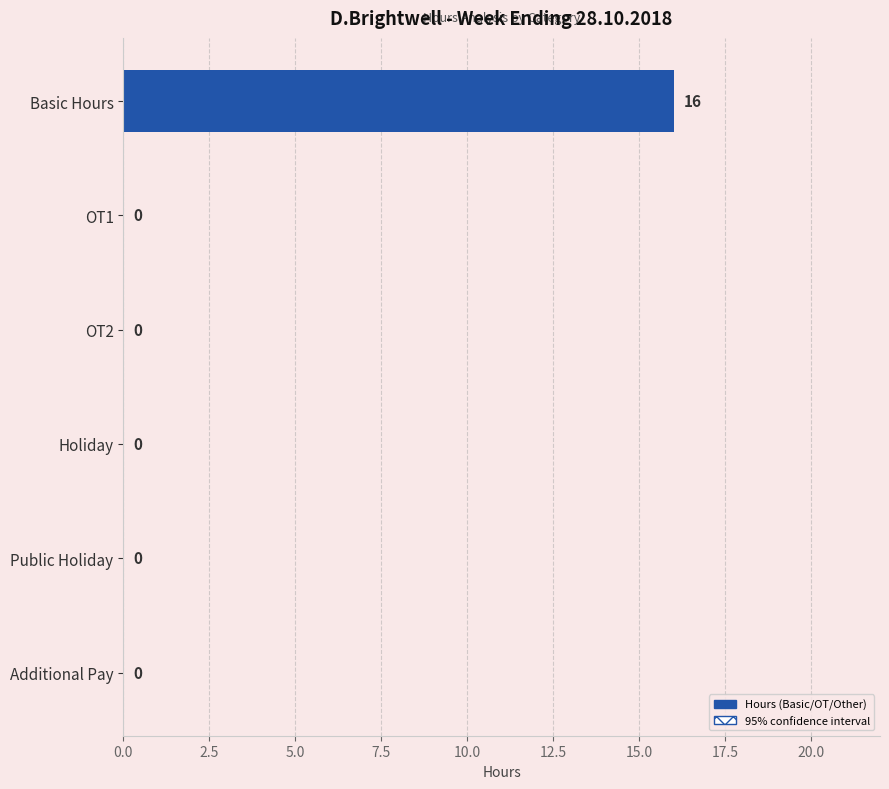

Reading top to bottom, list all the values displayed in this chart.

Basic Hours=16	OT1=0	OT2=0	Holiday=0	Public Holiday=0	Additional Pay=0